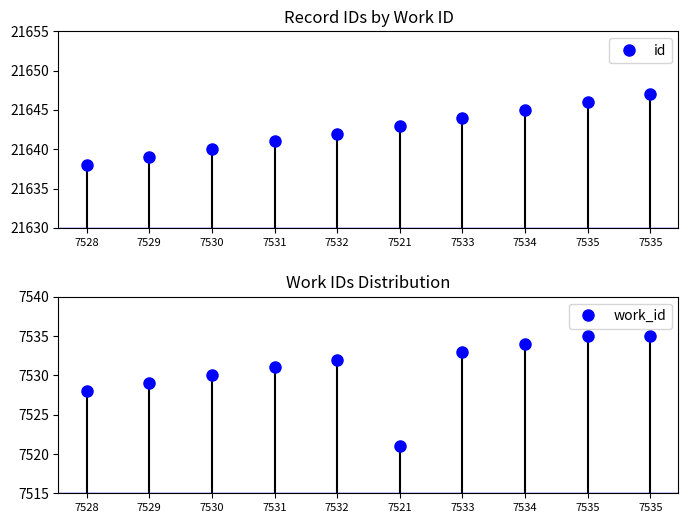

Reading right to left, what are all the values shown in this chart?

id: 21647	21646	21645	21644	21643	21642	21641	21640	21639	21638
work_id: 7535	7535	7534	7533	7521	7532	7531	7530	7529	7528